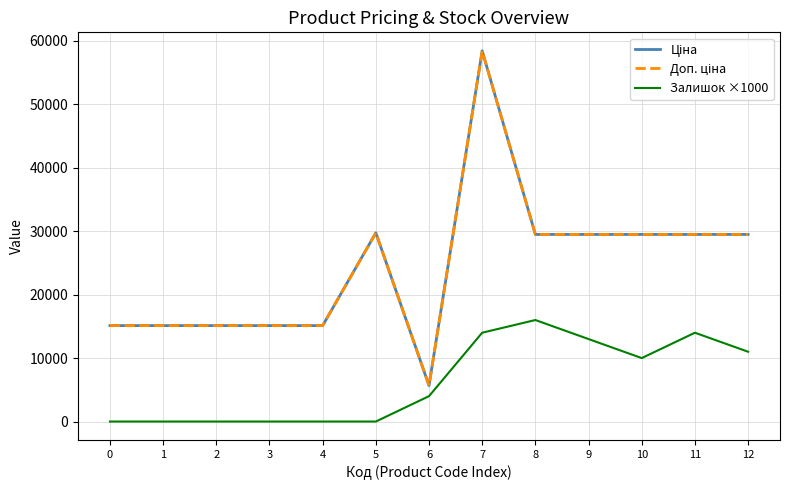

Is it true that Доп. ціна equals 29491.5 at 8?

True